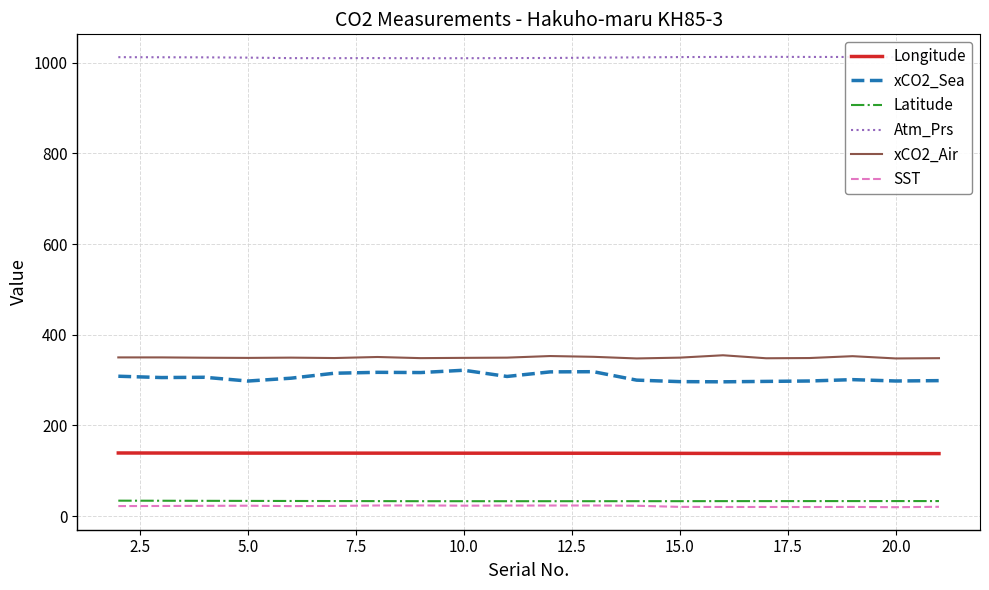

True or false: Atm_Prs and SST cross at least once.

False